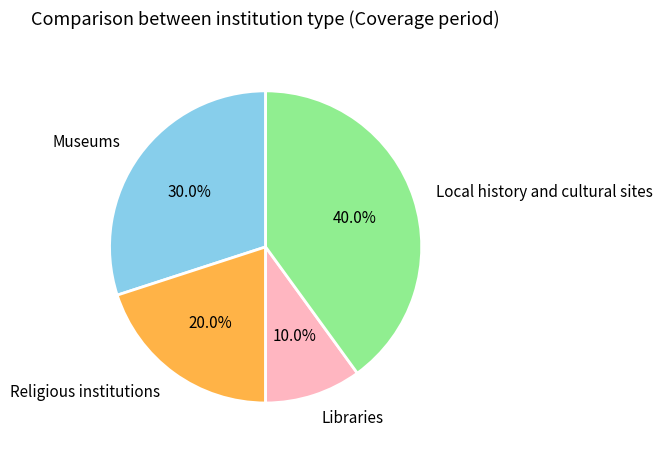

How many segments does this pie chart have?

4